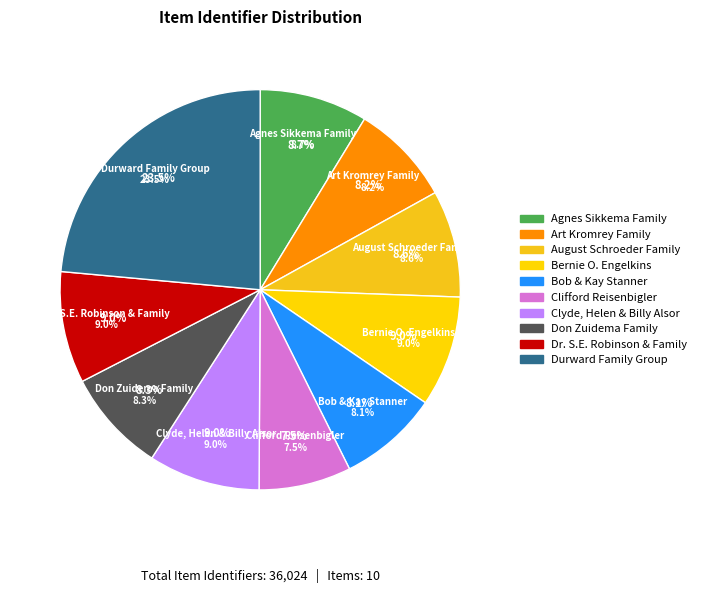

Is the sum of Clifford Reisenbigler and Durward Family Group greater than half?

No